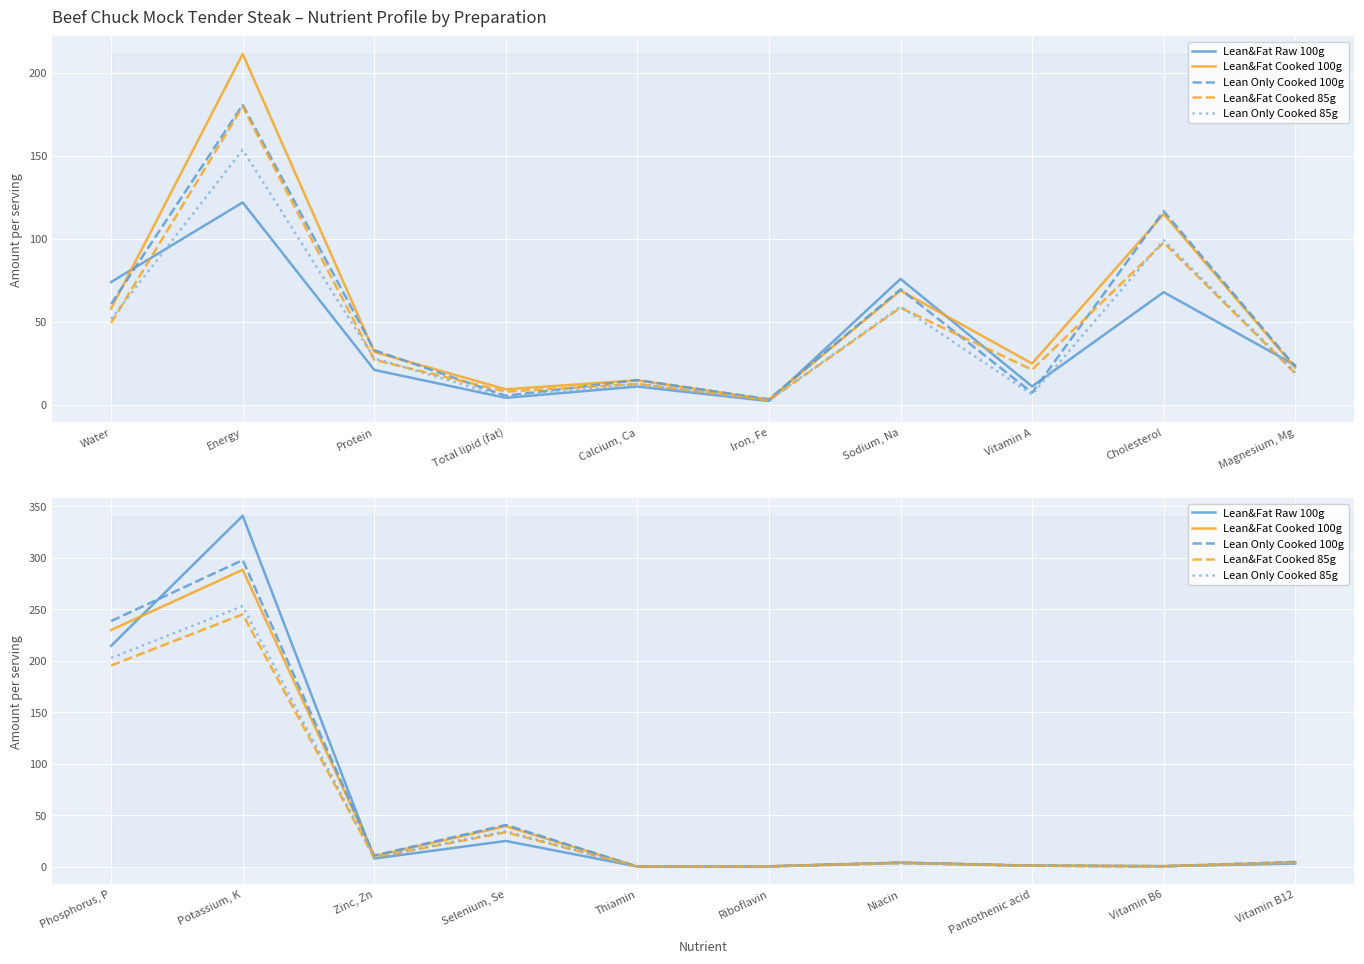

Count the number of data series in this chart.

5